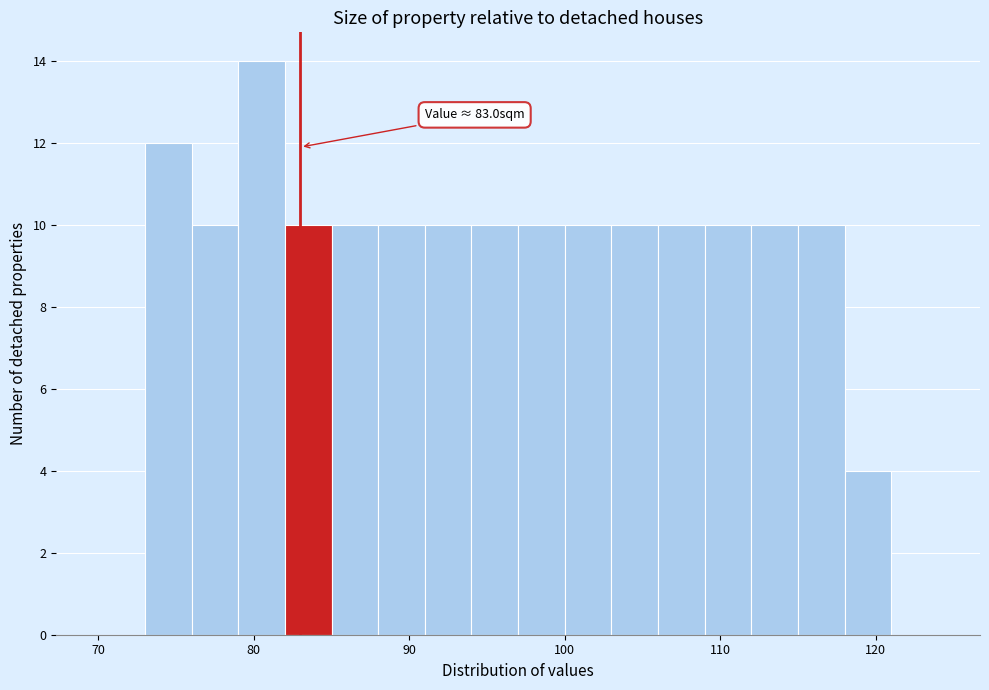

Read against the x-axis, roughly where is the centre of the tallest bar?

81